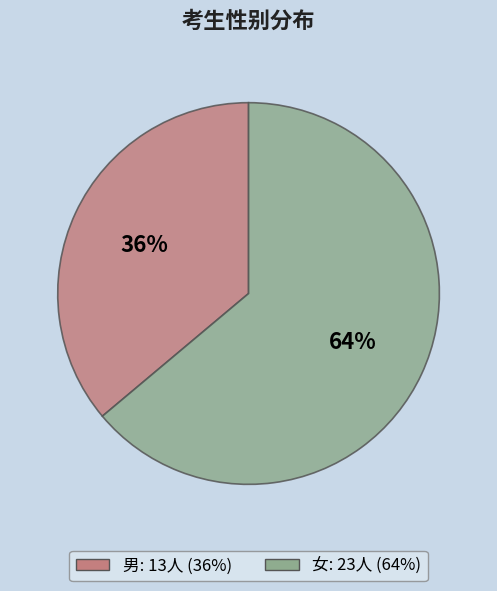

Rank the categories by value from lowest to highest.

男, 女